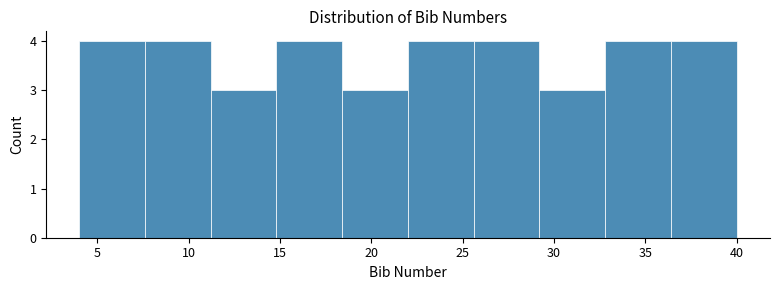

Reading left to right, transcribe this chart: for each bar, give the range it covers on the x-axis and its height. Neither the bar edges nor the heights are printed on the chart, so give them approximately, as read against the axes.

4.0 to 7.6: 4
7.6 to 11.2: 4
11.2 to 14.8: 3
14.8 to 18.4: 4
18.4 to 22.0: 3
22.0 to 25.6: 4
25.6 to 29.2: 4
29.2 to 32.8: 3
32.8 to 36.4: 4
36.4 to 40.0: 4